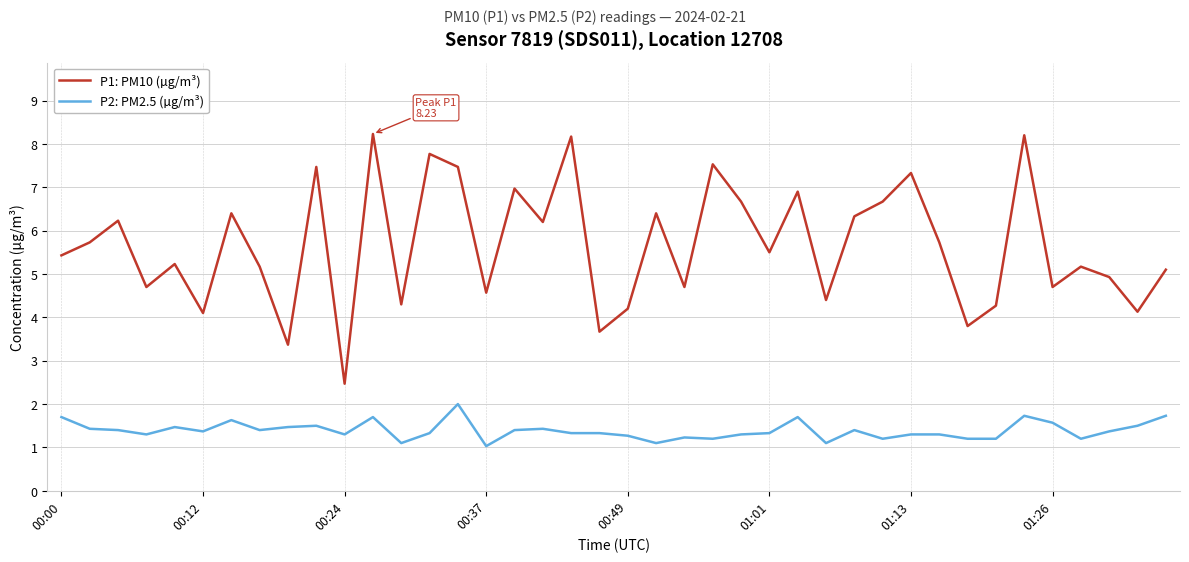

What is the maximum value shown in the chart?

8.2